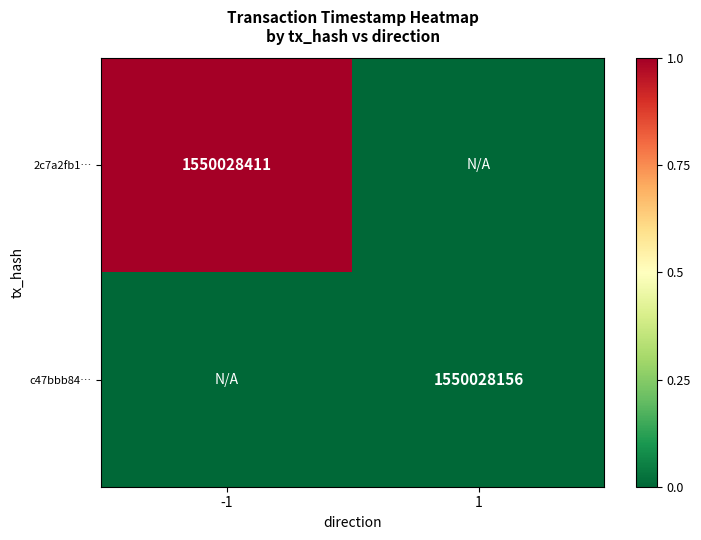

Is it true that c47bbb84… equals 1550028156 at 1?

True